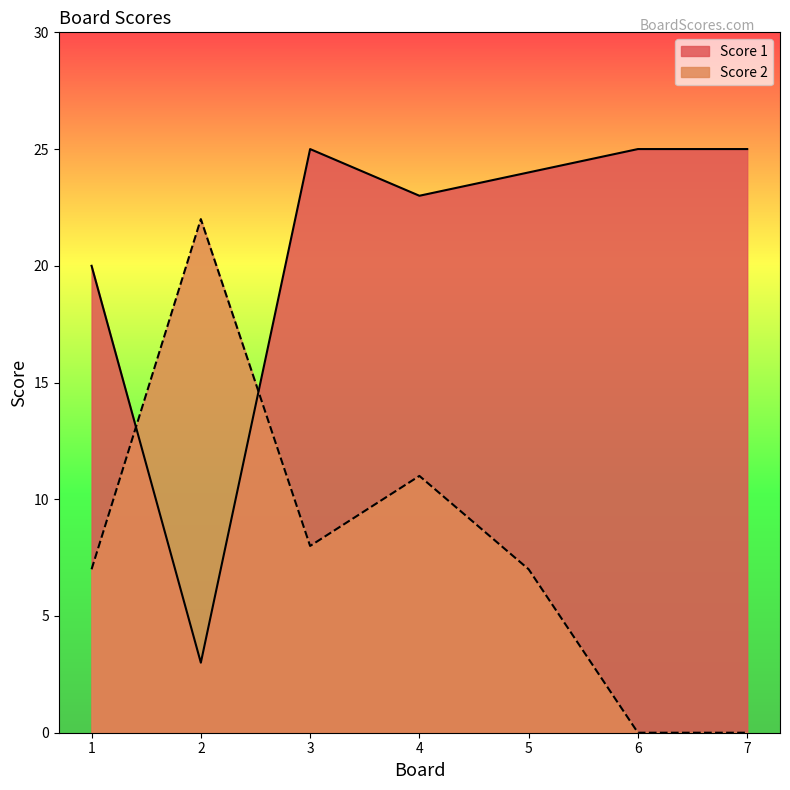

True or false: Score 2 and Score 1 intersect in this chart.

True